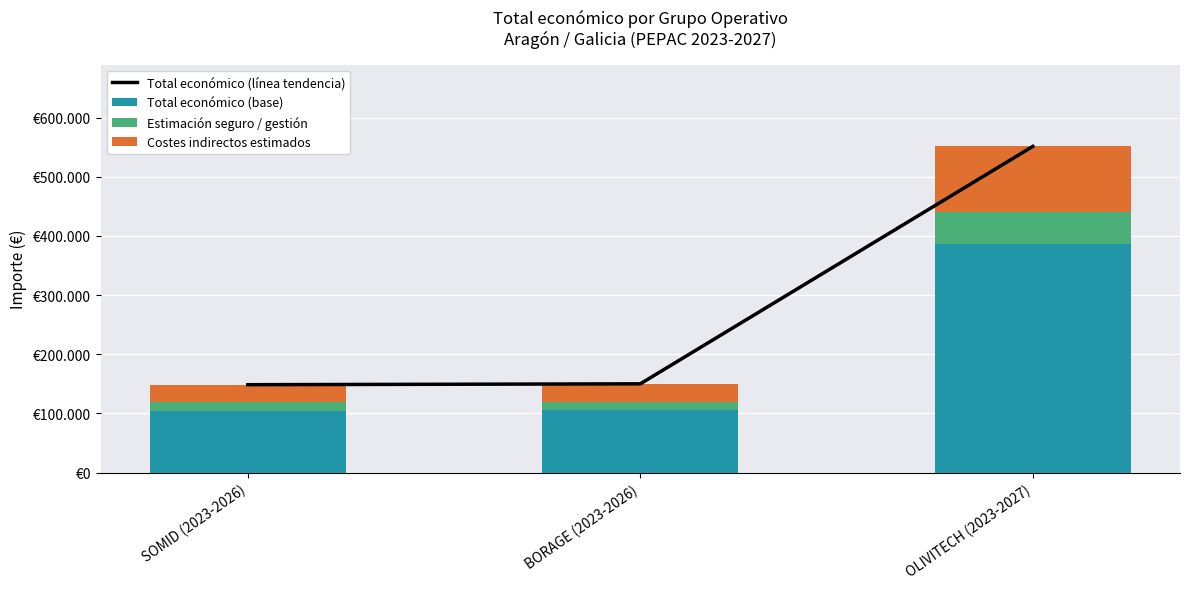

What is the minimum value shown in the chart?

14853.4